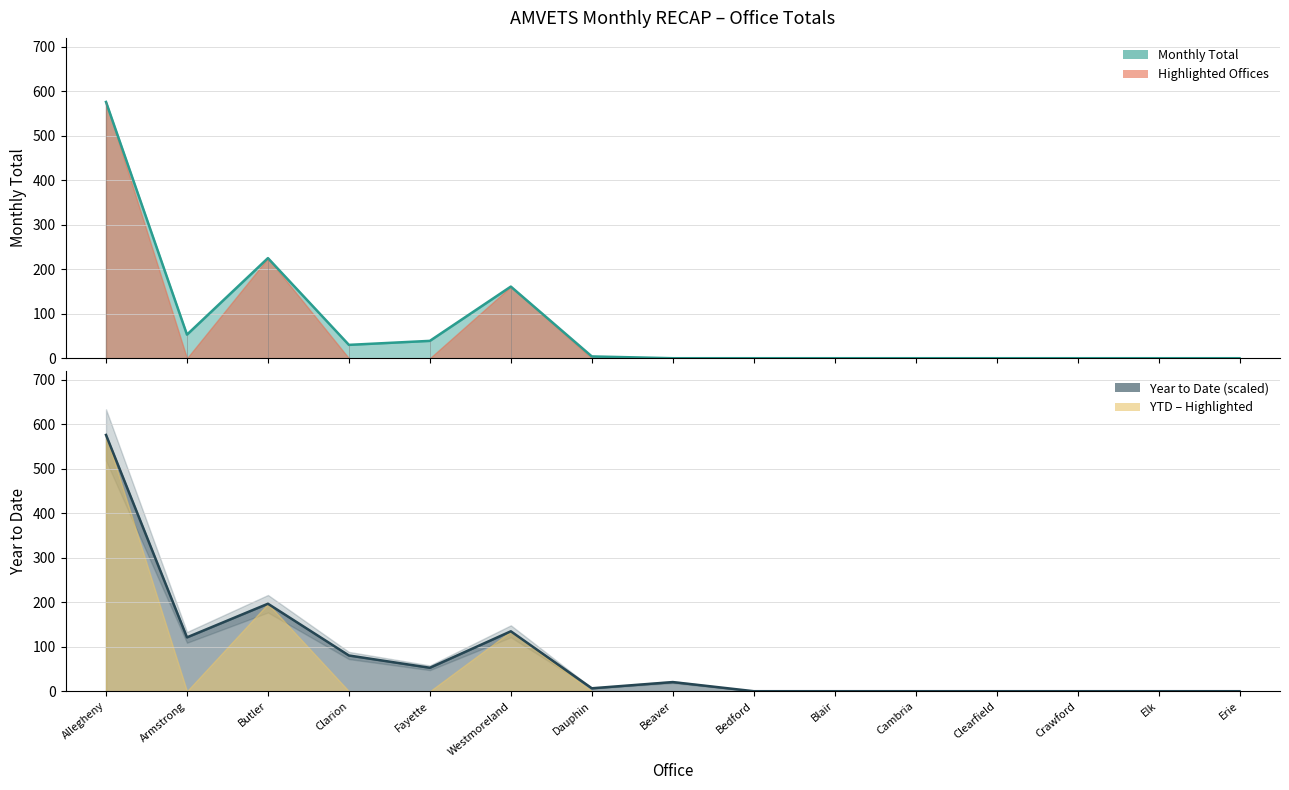

The value of TOTAL at Fayette is 21.6. True or false?

False